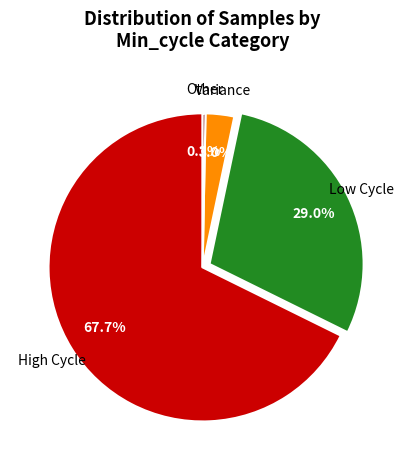

Does any single category account for the majority?

Yes